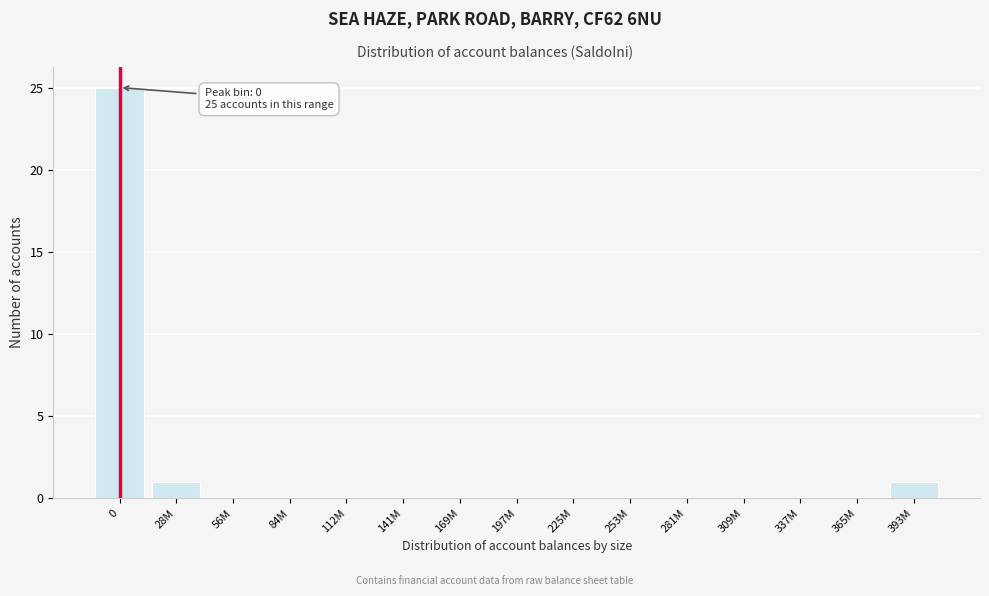

Reading right to left, list all the values displayed in this chart.

393M=1	365M=0	337M=0	309M=0	281M=0	253M=0	225M=0	197M=0	169M=0	141M=0	112M=0	84M=0	56M=0	28M=1	0=25